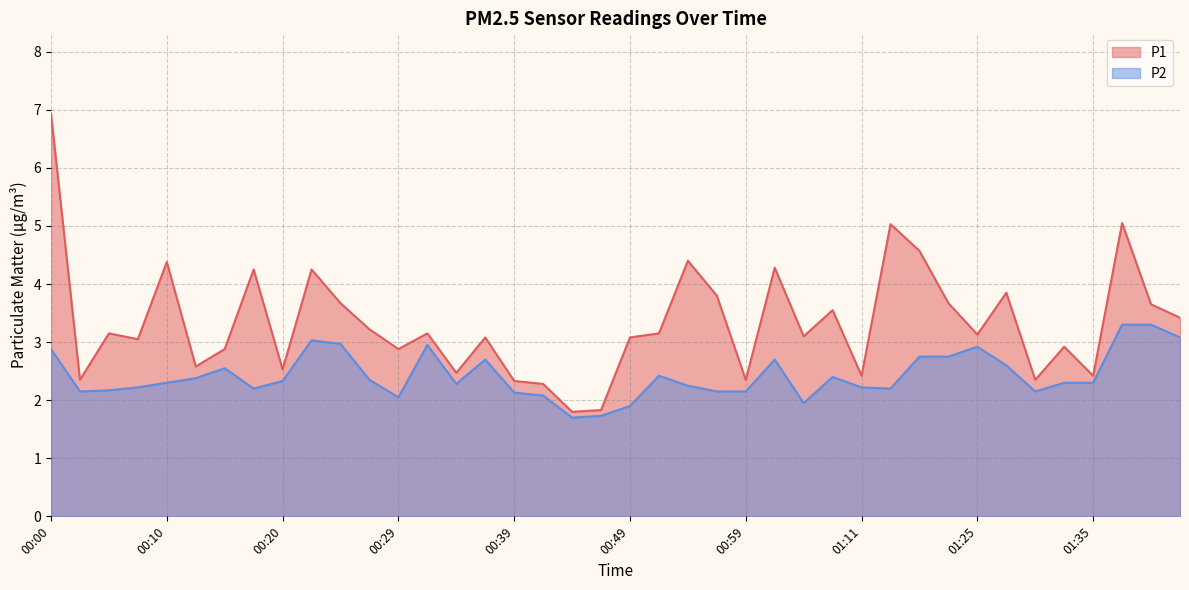

What is the label of the 11th point from the right?

01:17